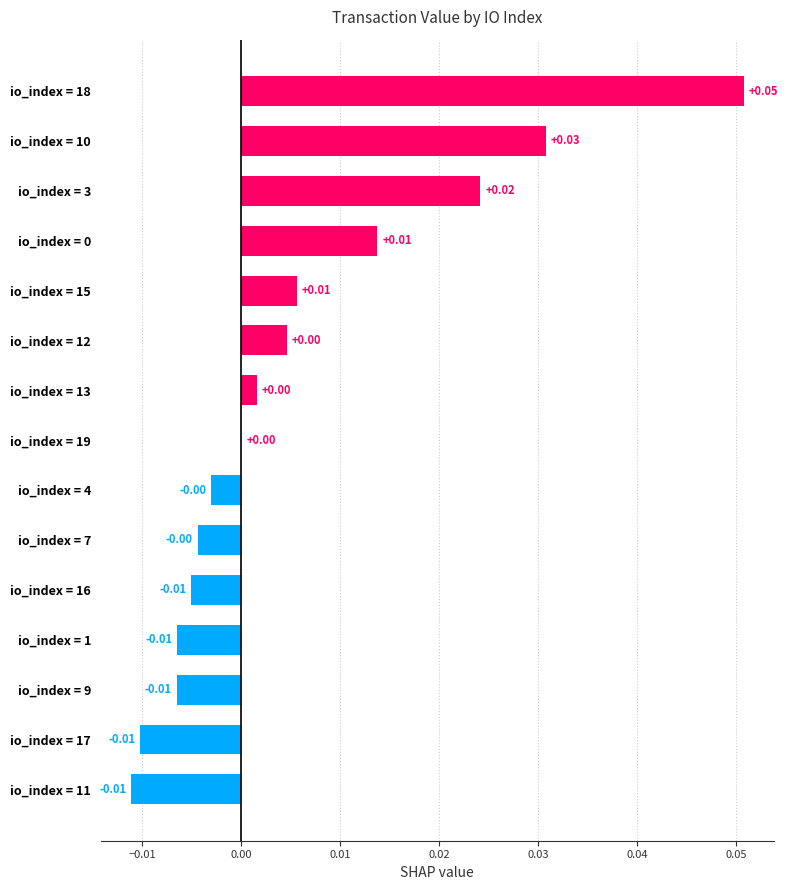

How many distinct data groups are displayed?

1